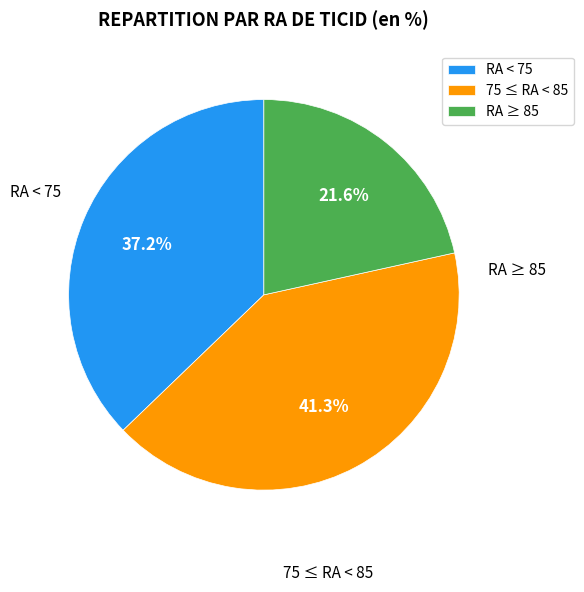

Is there a majority slice in this chart?

No